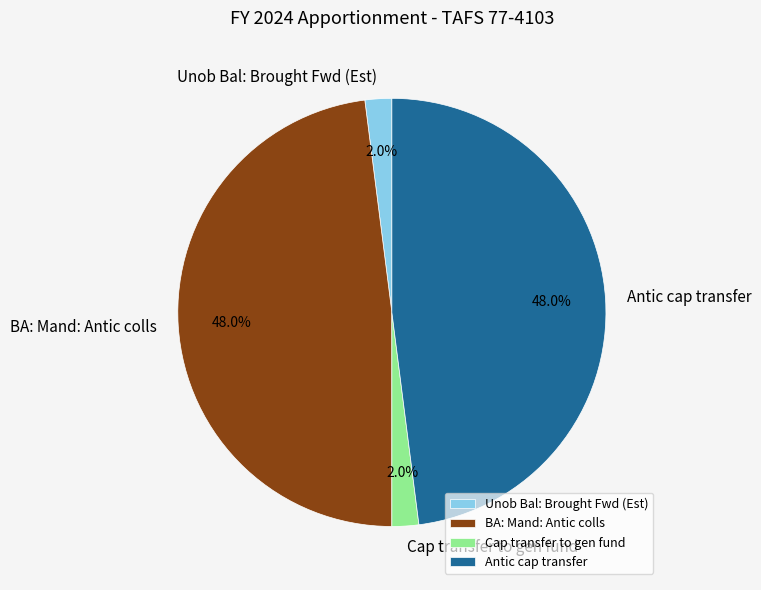

Between Unob Bal: Brought Fwd (Est) and BA: Mand: Antic colls, which is larger?

BA: Mand: Antic colls